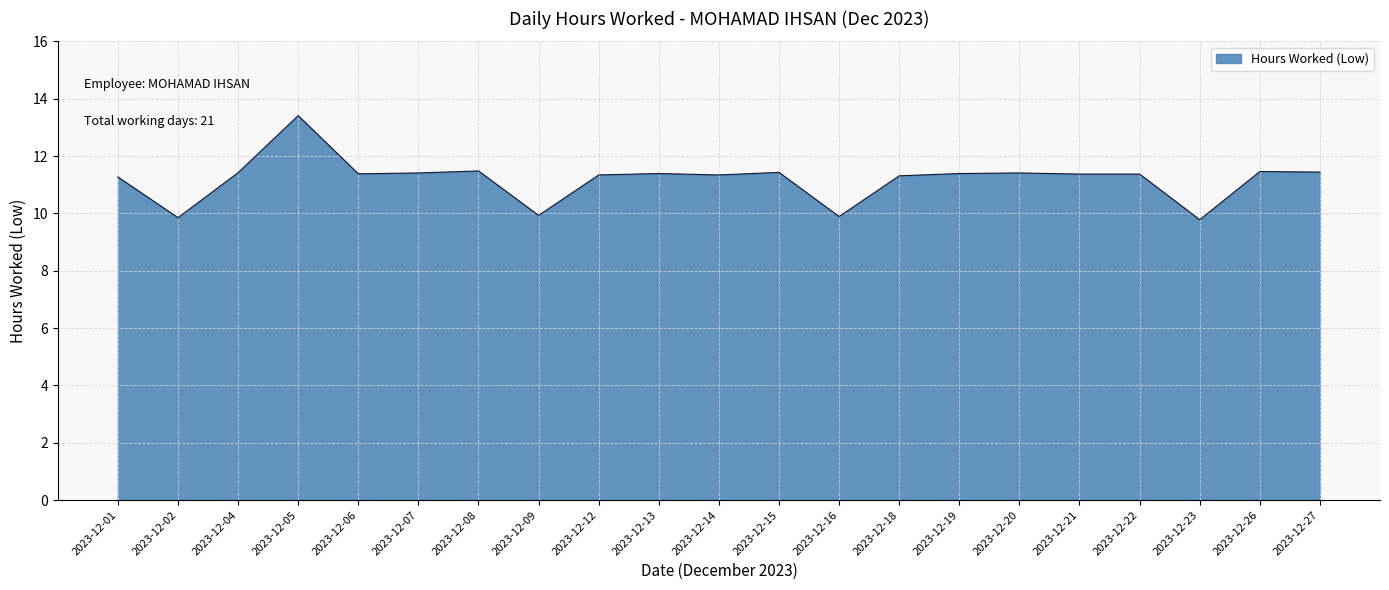

Where does the data first go above 11?

2023-12-01